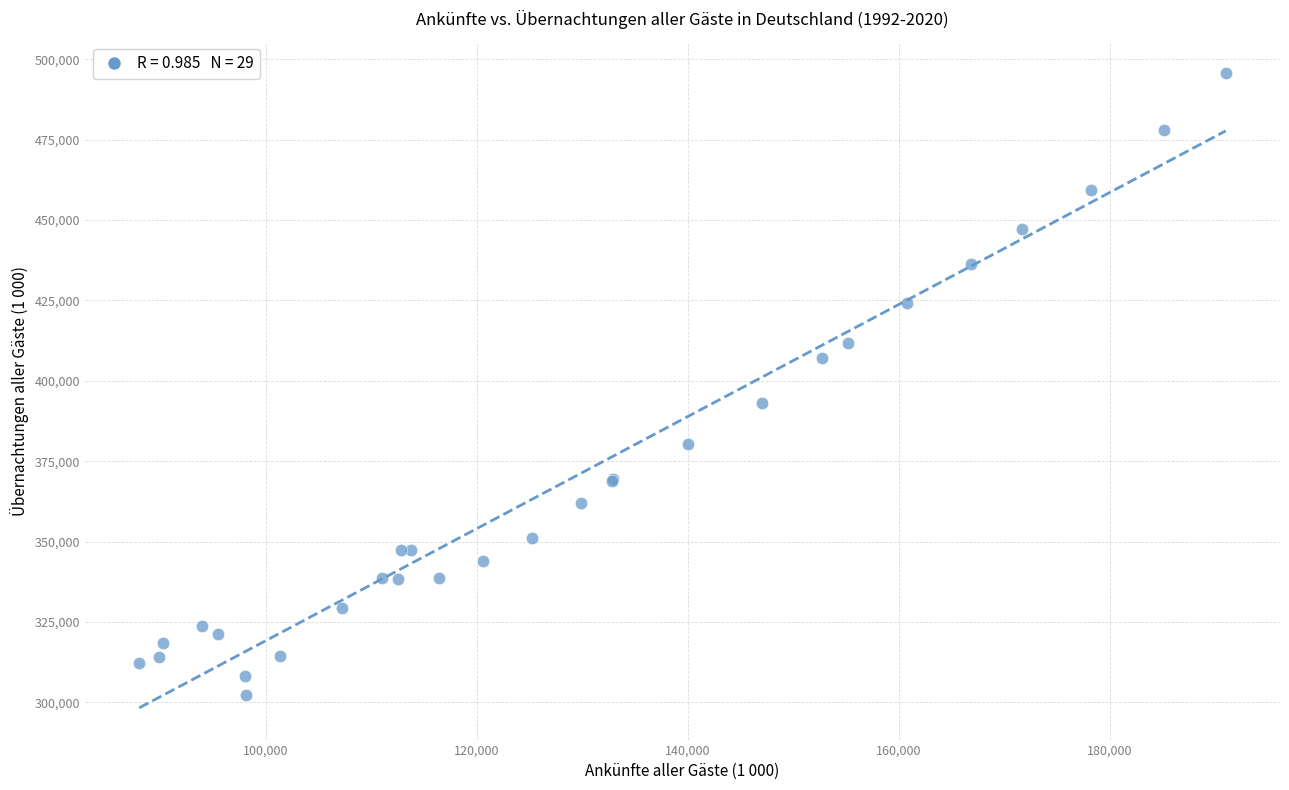

What Y value in the scatter plot is closest to 398964?

393177.1